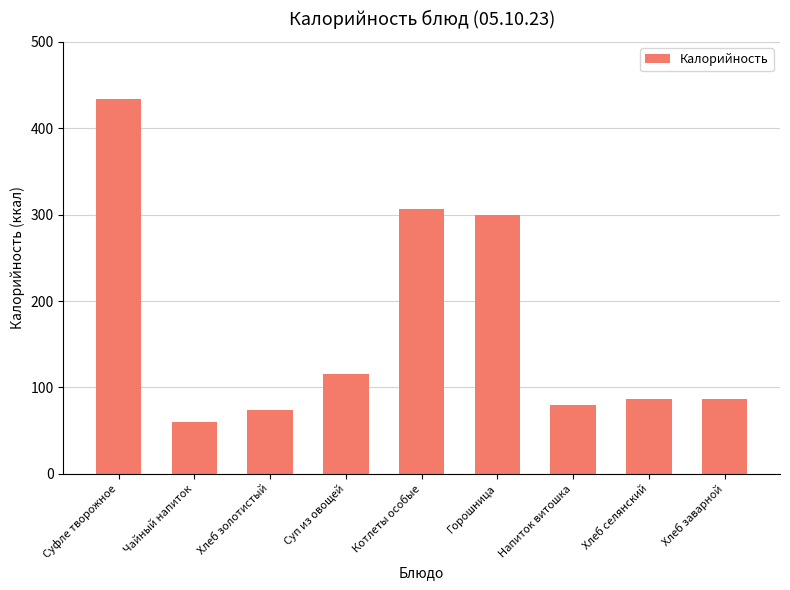

Between Хлеб заварной and Суп из овощей, which is larger?

Суп из овощей